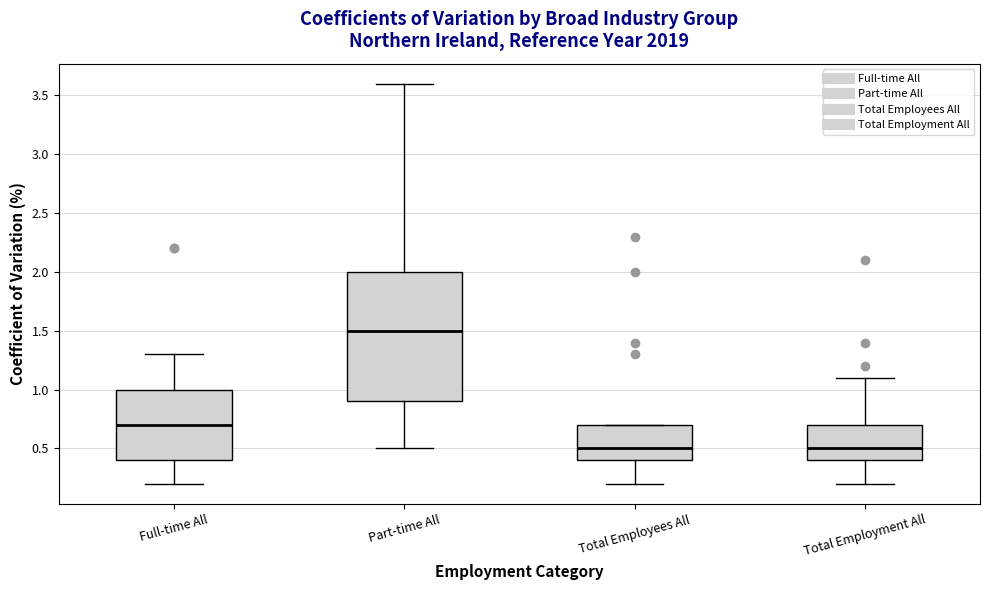

Reading left to right, transcribe this box plot: for each box, give where its median line is, the range the box spans, and where its two whiskers end, as read against the y-axis. The values are not printed on the chart, so give them approximately, as read against the axis.

Full-time All: median 0.7, box 0.4 to 1.0, whiskers 0.2 to 1.3
Part-time All: median 1.5, box 0.9 to 2.0, whiskers 0.5 to 3.6
Total Employees All: median 0.5, box 0.4 to 0.7, whiskers 0.2 to 0.7
Total Employment All: median 0.5, box 0.4 to 0.7, whiskers 0.2 to 1.1